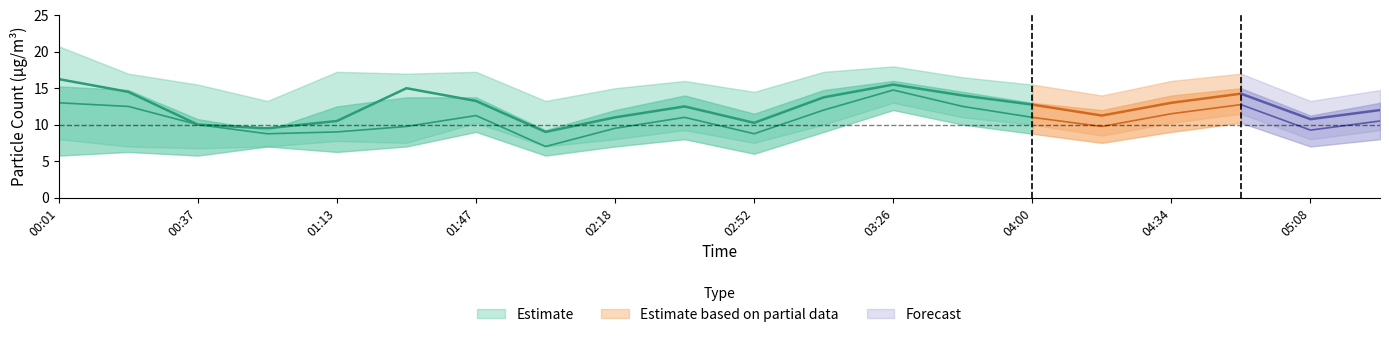

Where is the first local maximum for PMS_P1_upper?

01:13